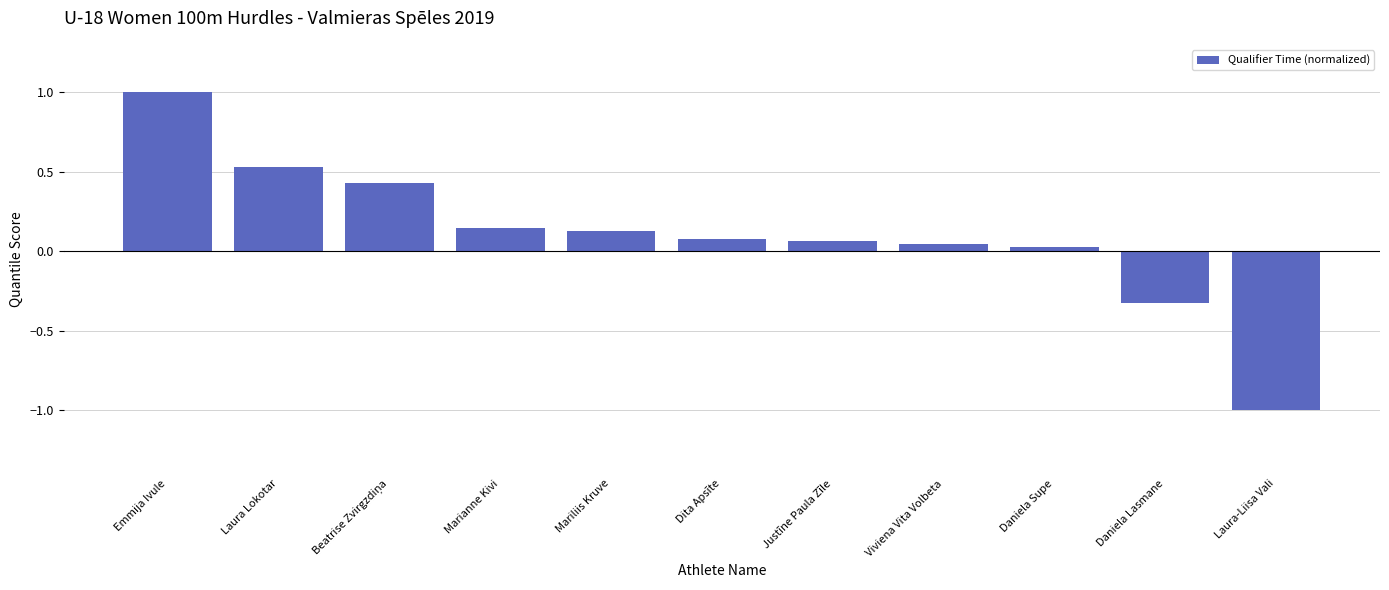

What is the difference between the values at Emmija Ivule and Mariliis Kruve?

0.9